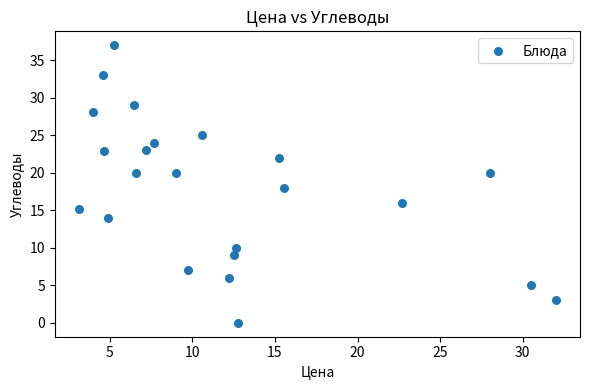

What is the range of X values (max minus min)?

28.9